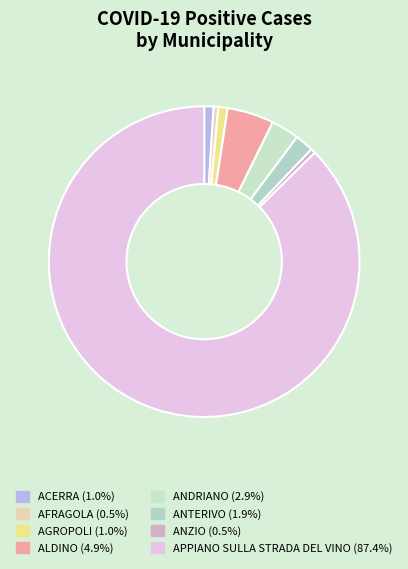

Rank the categories by value from lowest to highest.

AFRAGOLA, ANZIO, ACERRA, AGROPOLI, ANTERIVO, ANDRIANO, ALDINO, APPIANO SULLA STRADA DEL VINO